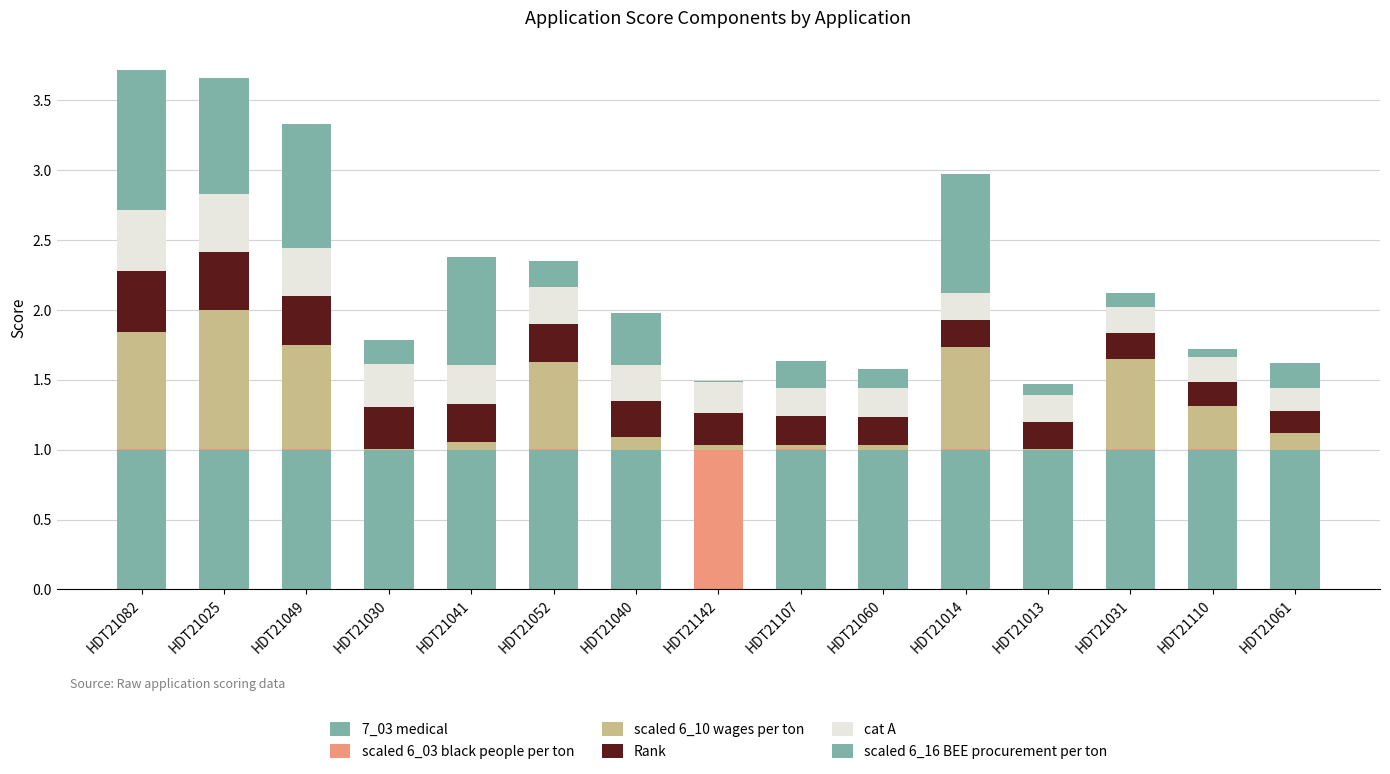

Which series has the largest range (max minus min)?

7_03 medical